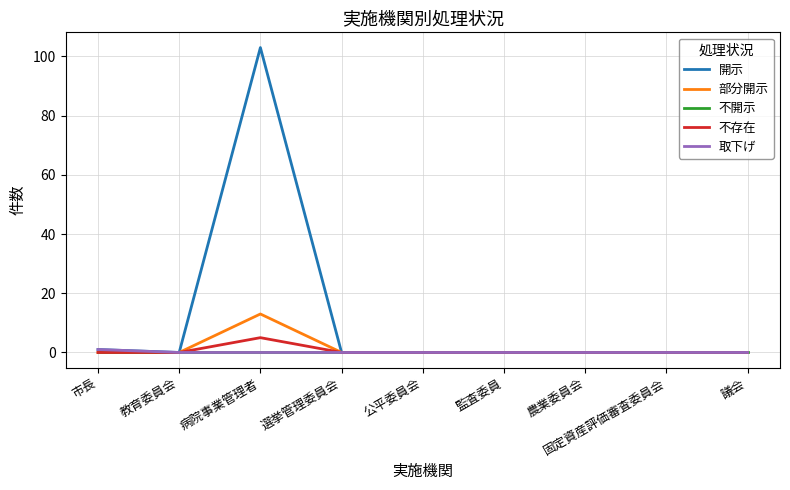

What position from the left is 議会?

9